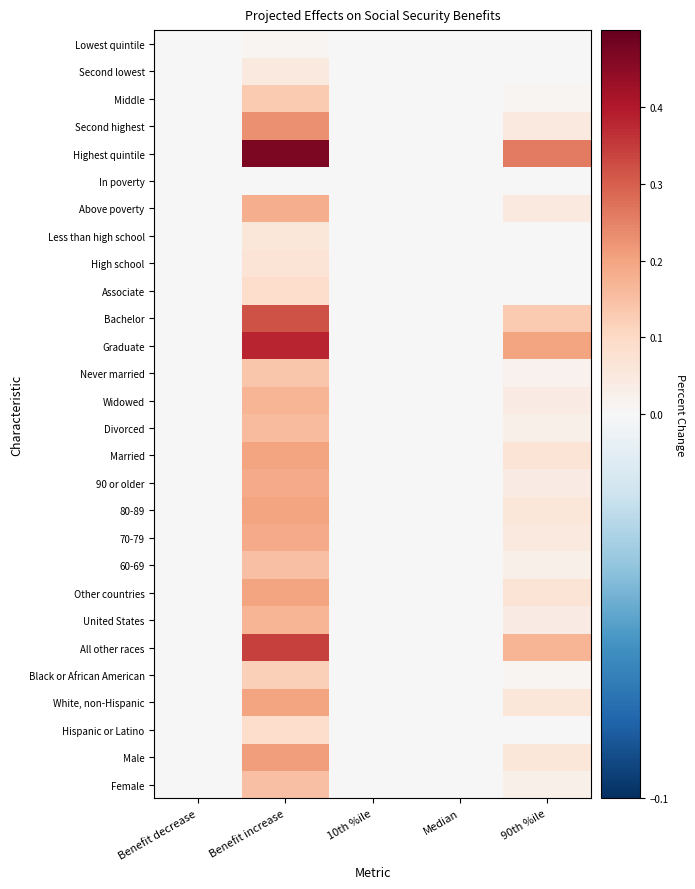

At how many categories does at least one series exceed 0?

2